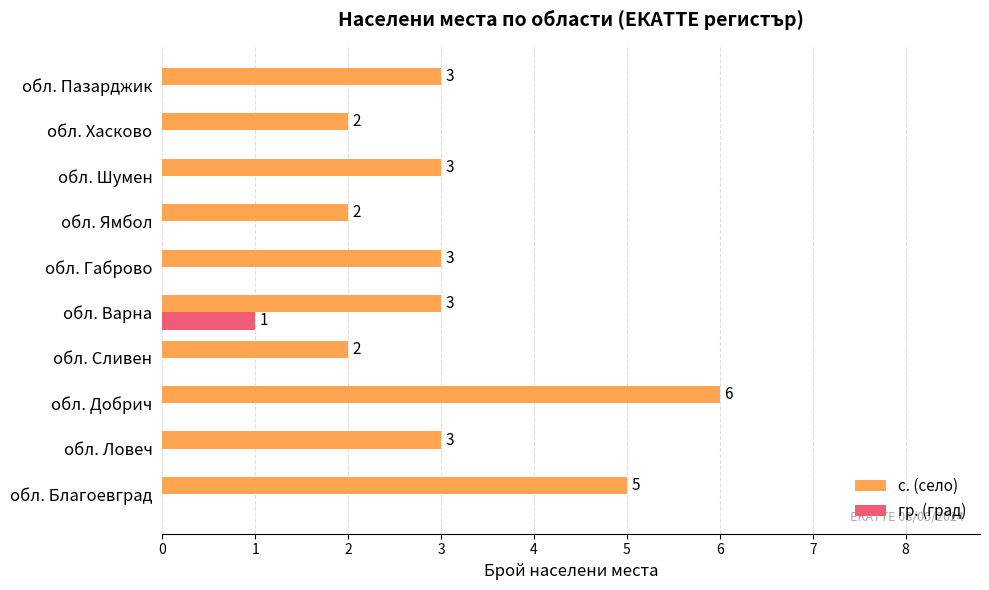

At which category is the sum across all series the highest?

обл. Добрич